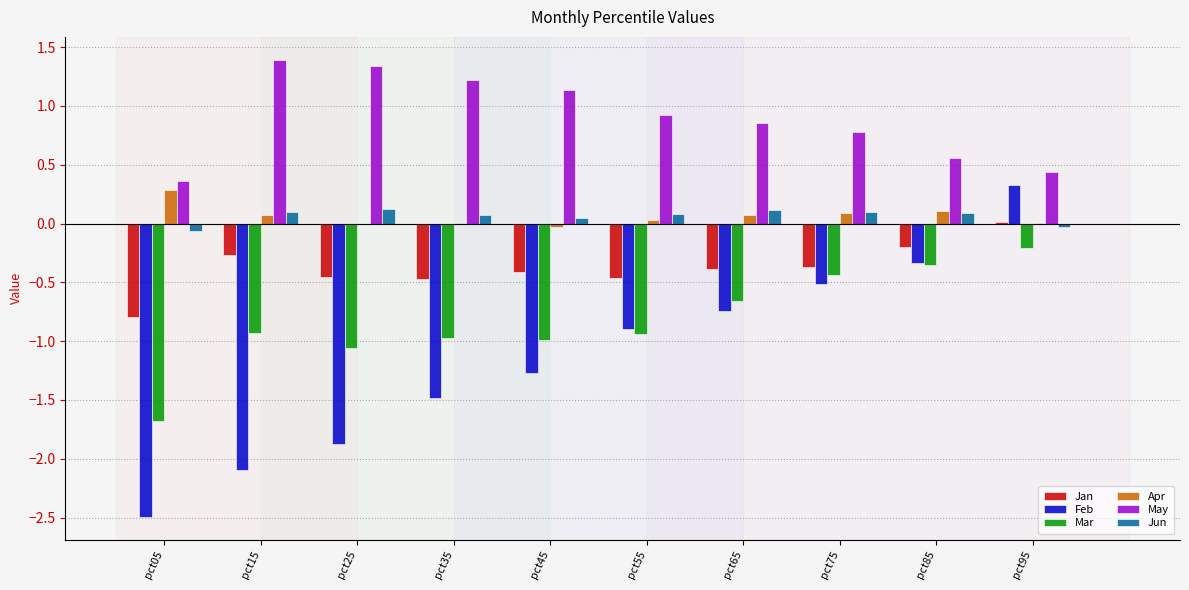

Where is Feb nearest to the value -1?

pct55